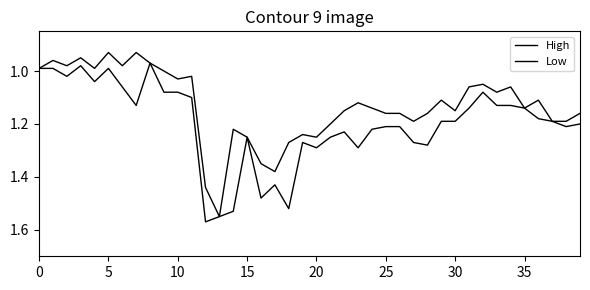

Which category has the highest value in the Low series?

13